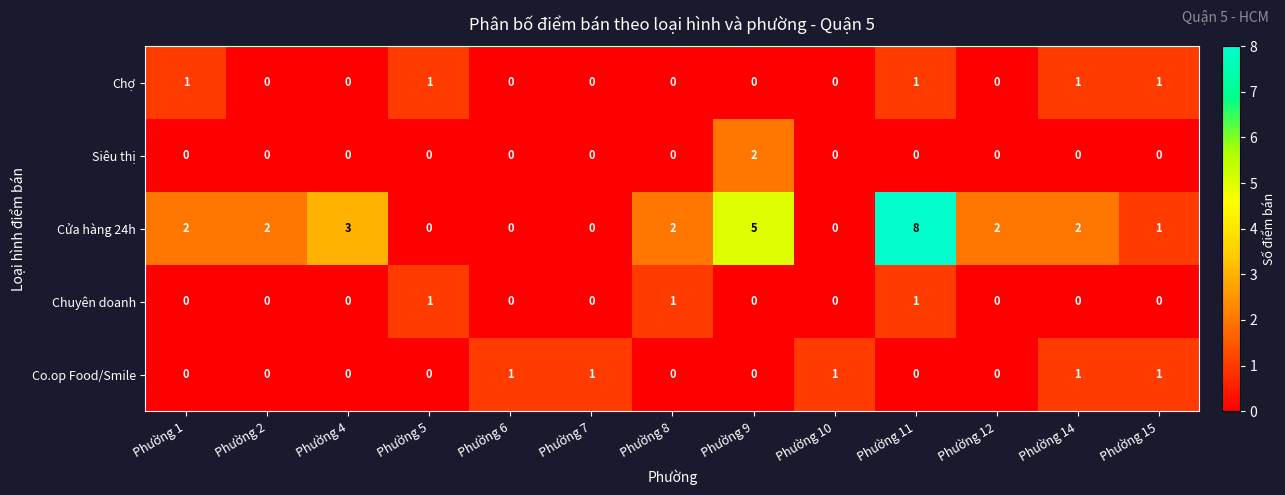

Which series has the largest total across all categories?

Cửa hàng 24h